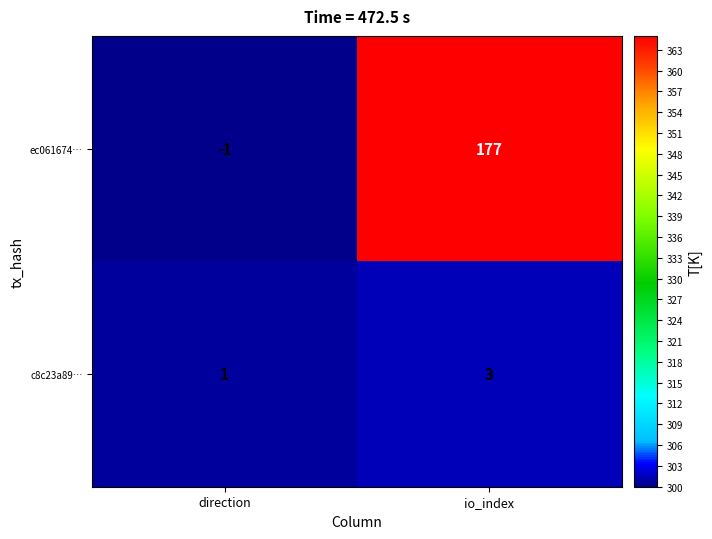

At direction, list the series in order from smallest to largest.

ec061674…, c8c23a89…